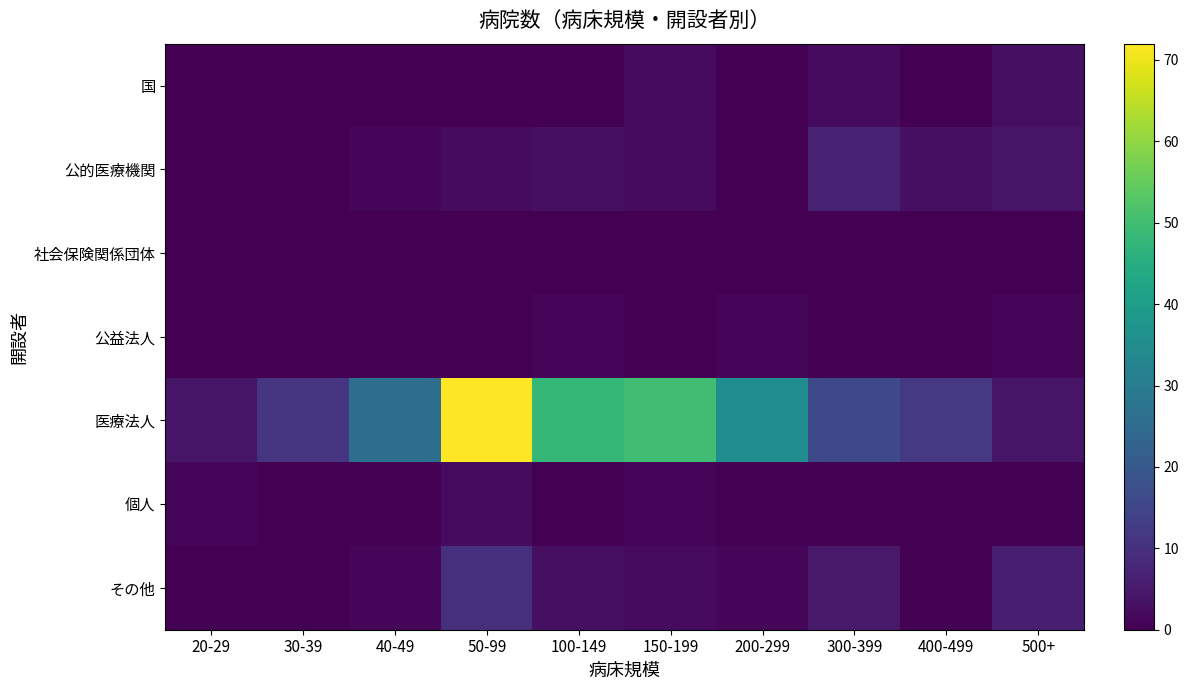

What is the total value across all series at 200-299?

37